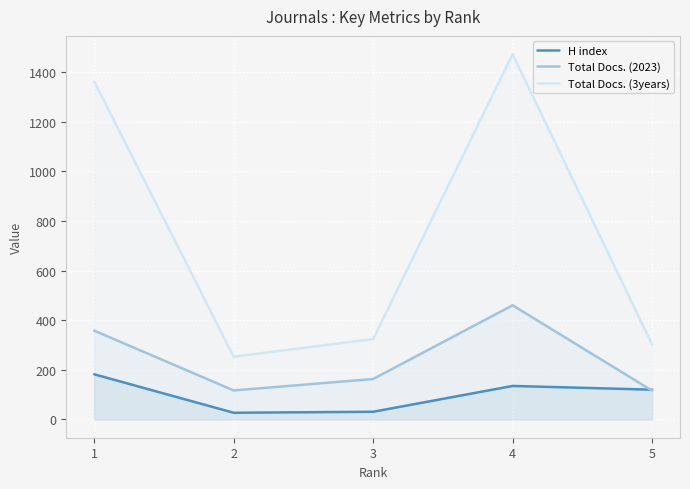

What is the total value across all series at 2?

397